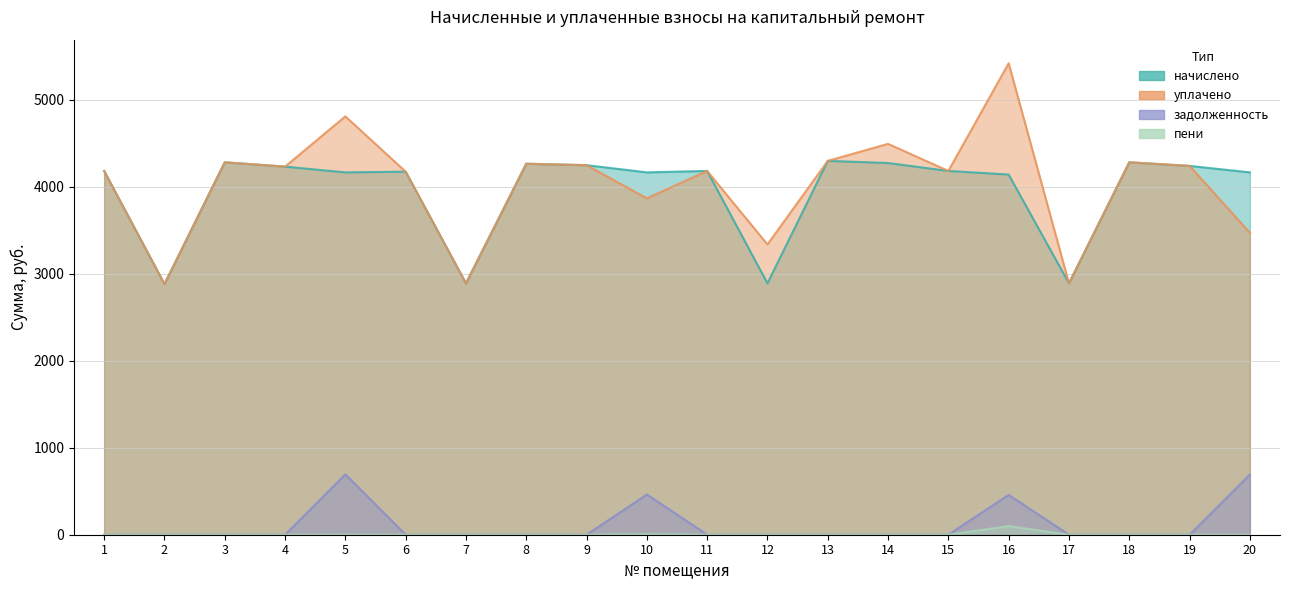

What are all the series names shown in the legend?

начислено, уплачено, задолженность, пени